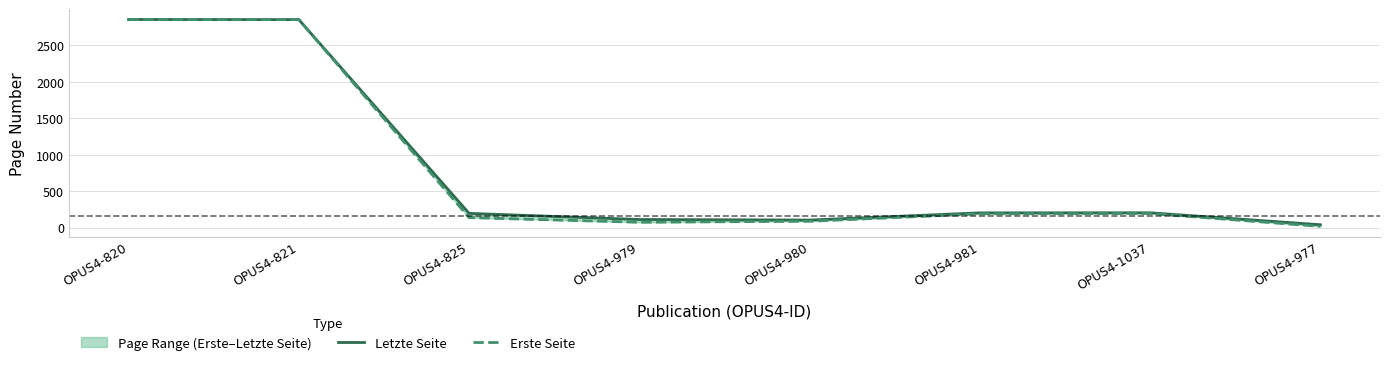

What is the value of the Erste Seite point at the 4th from the left?

73